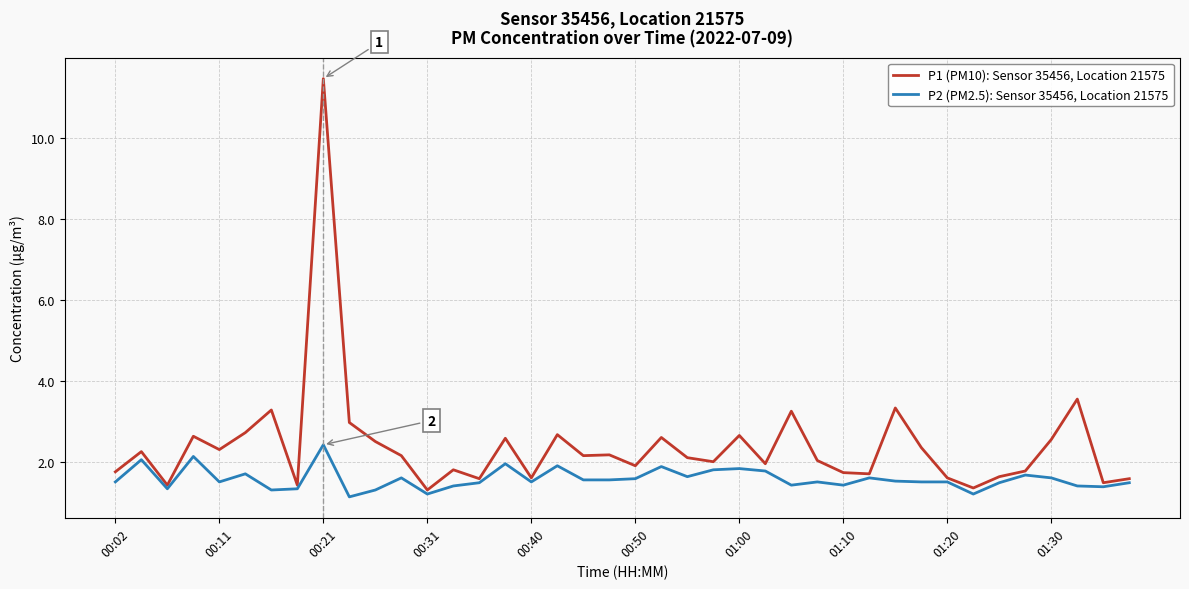

What is the lowest value of the P1 (PM10): Sensor 35456, Location 21575 series?

1.3